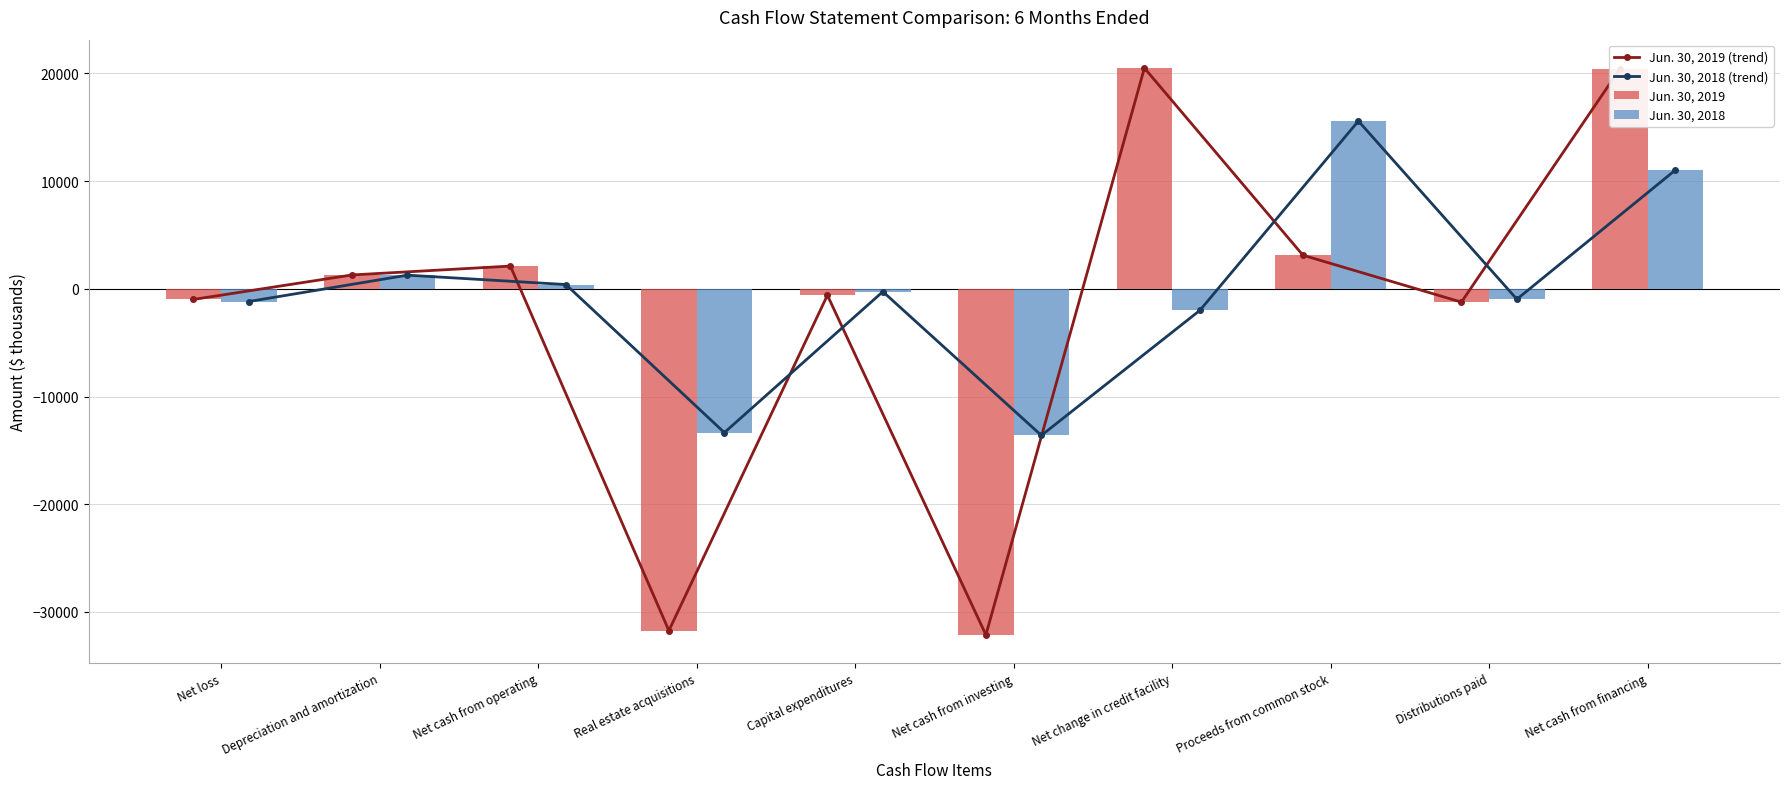

What is the spread (max minus min) of values at Capital expenditures?

333